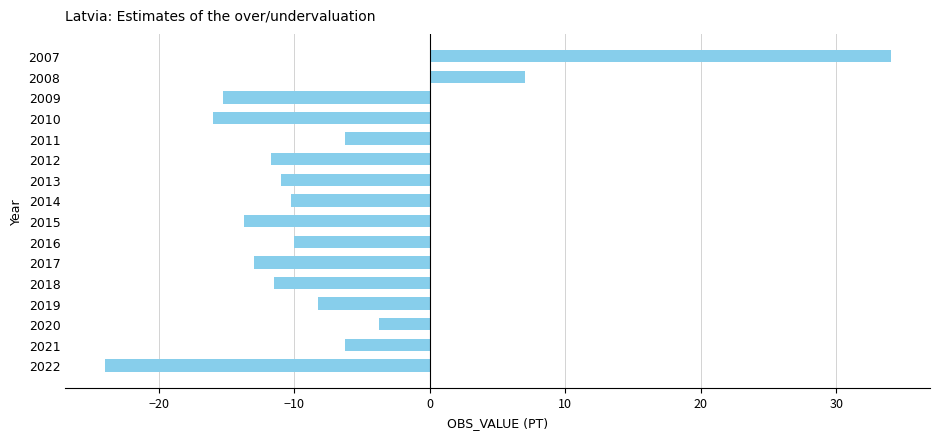

What is the maximum value shown in the chart?

34.0